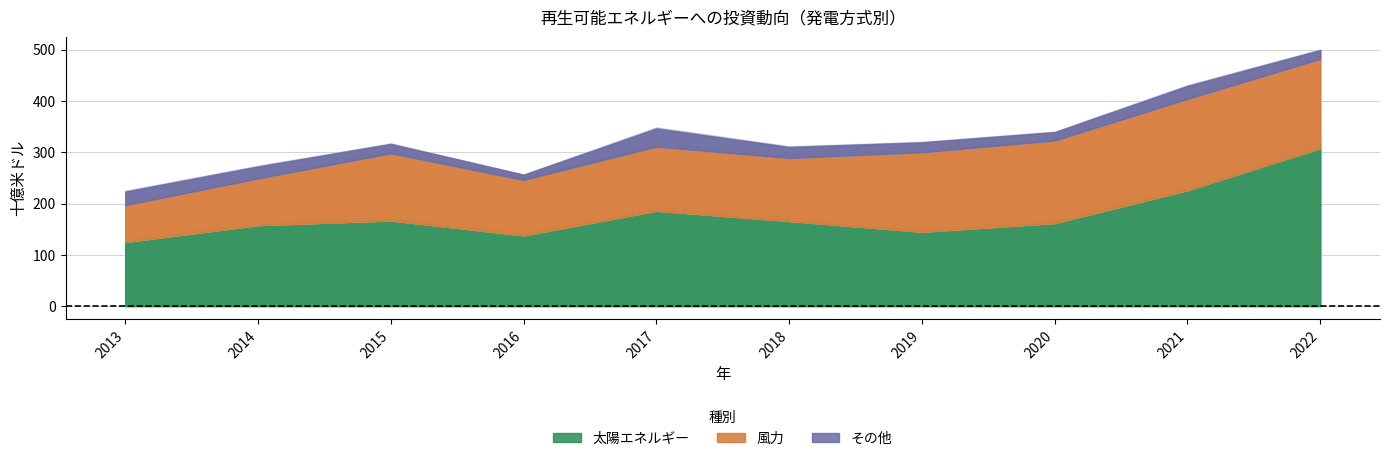

The 風力 series shows 155 at 2019. True or false?

True